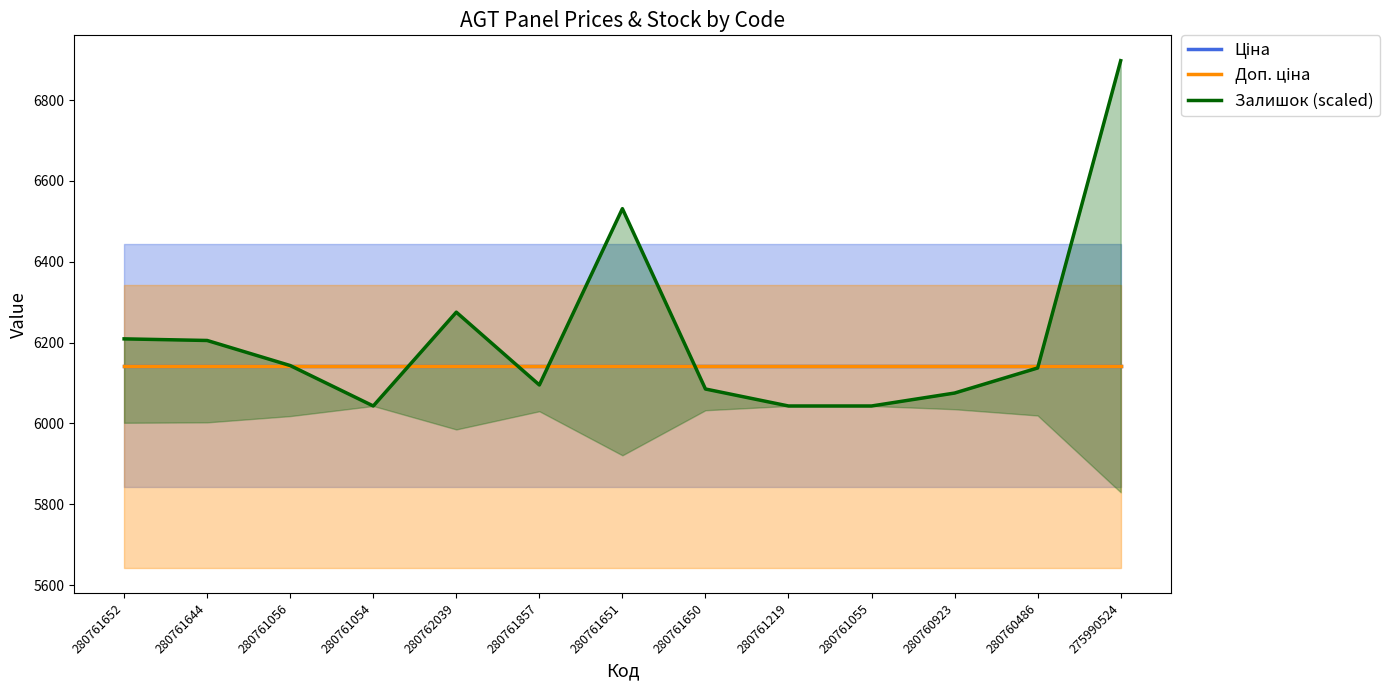

Rank the series at 280760486 from lowest to highest value.

Залишок (scaled), Ціна, Доп. ціна